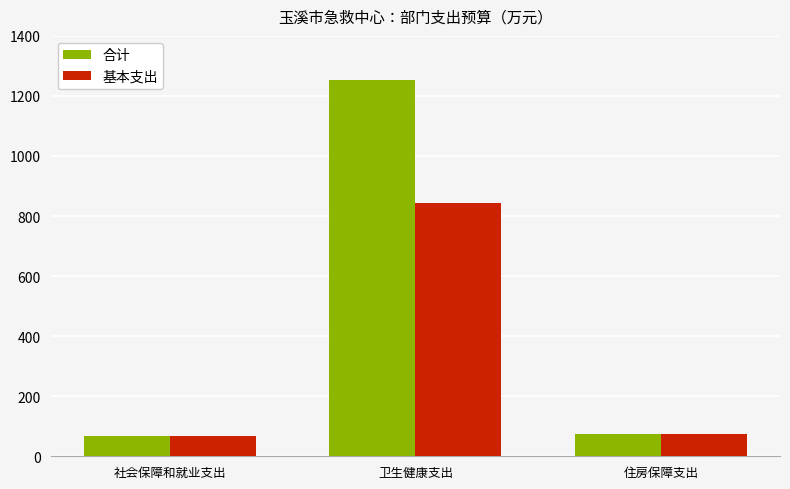

Which series has the largest range (max minus min)?

合计